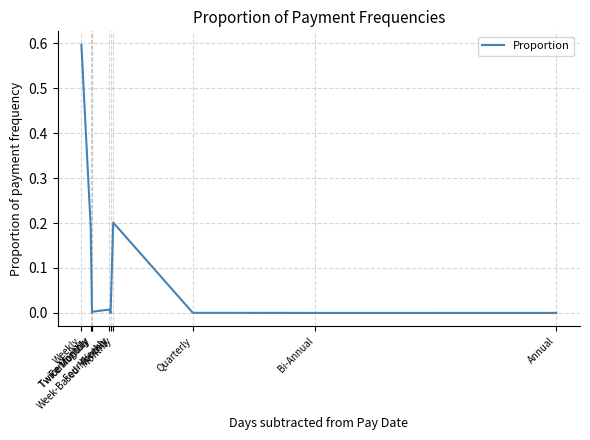

Between Twice Monthly and Annual, which is larger?

Twice Monthly